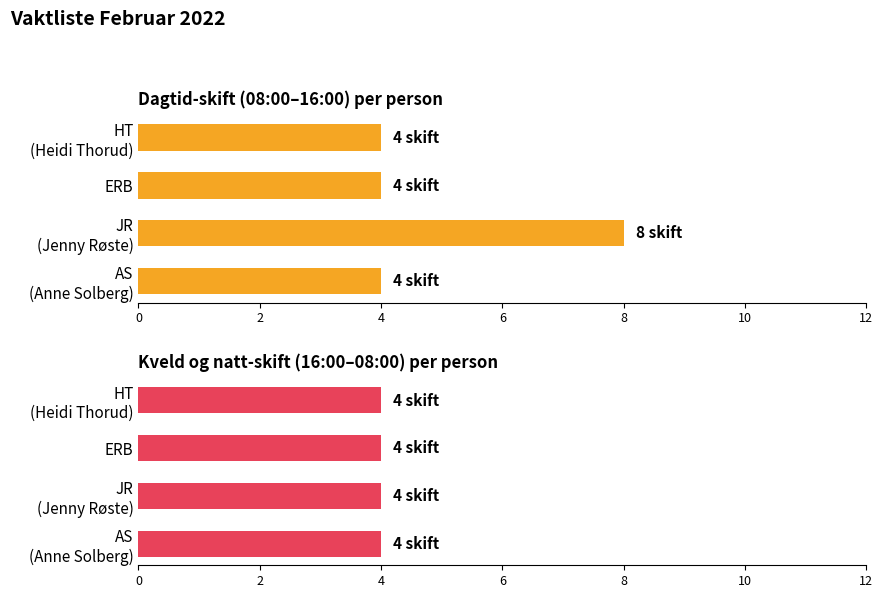

Rank the series by their maximum value, from lowest to highest.

Kveld og natt, Dagtid